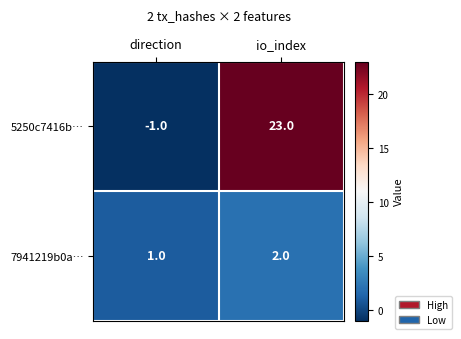

What is the spread (max minus min) of values at direction?

2